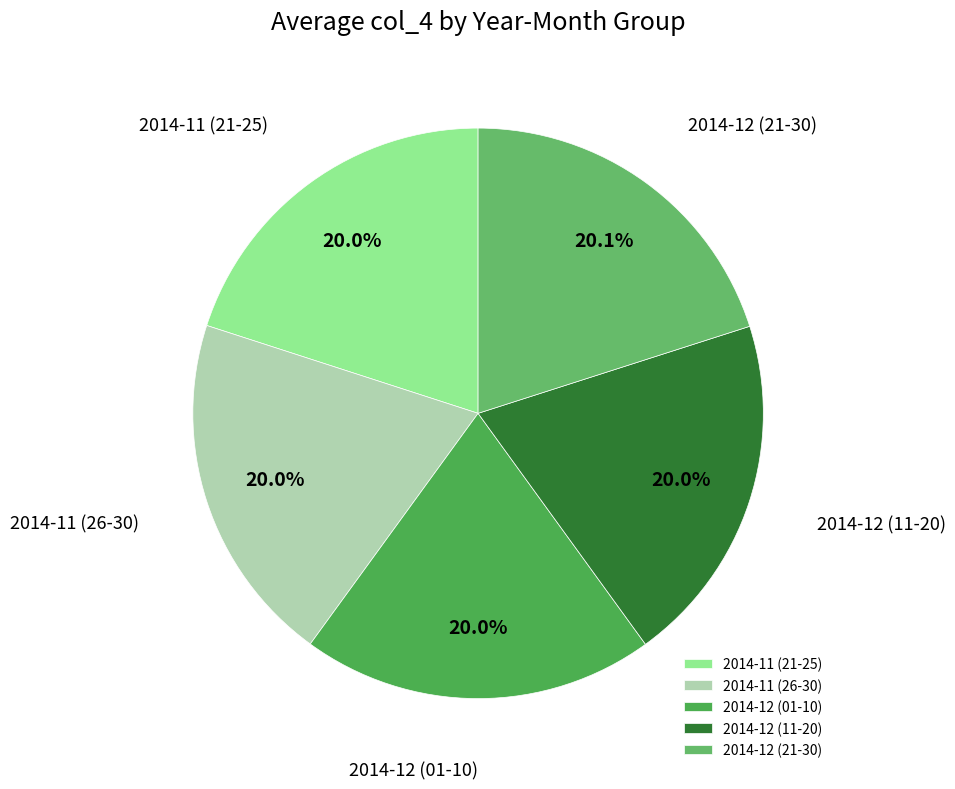

True or false: 2014-11 (21-25) accounts for 1% of the total.

False